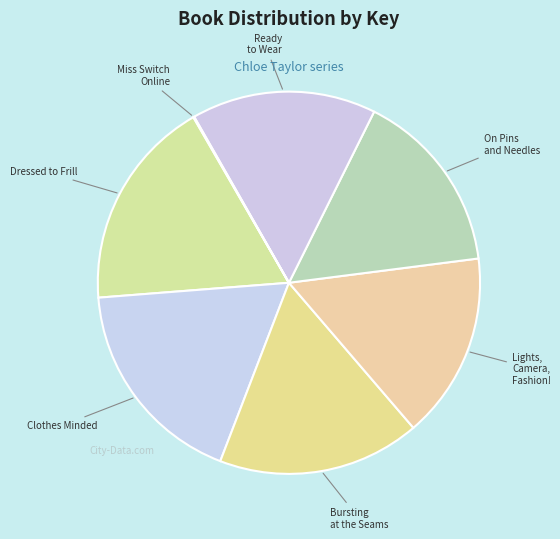

Which has a higher value, Bursting at the Seams or Clothes Minded?

Clothes Minded